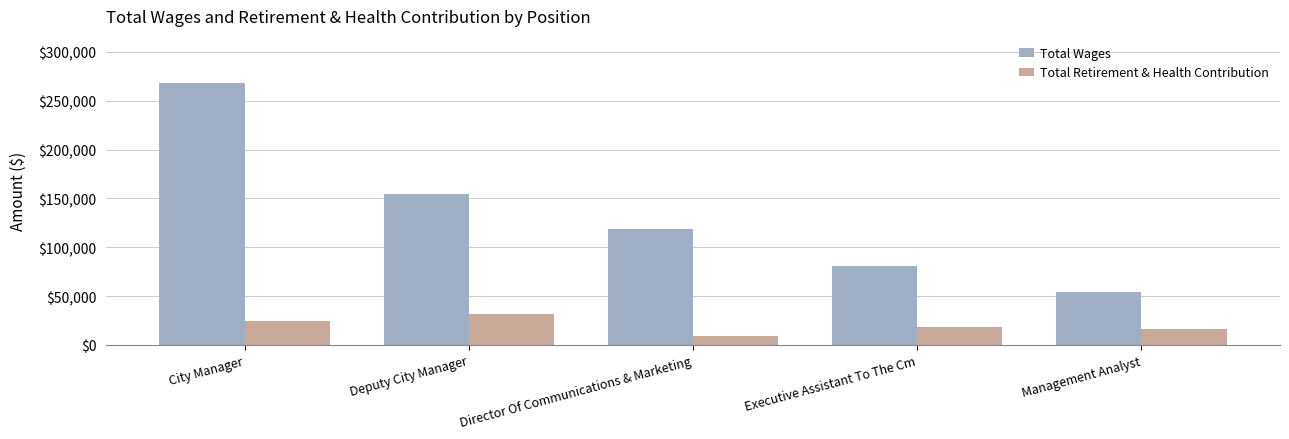

What is the sum of the Total Retirement & Health Contribution values at Director Of Communications & Marketing and City Manager?

34033